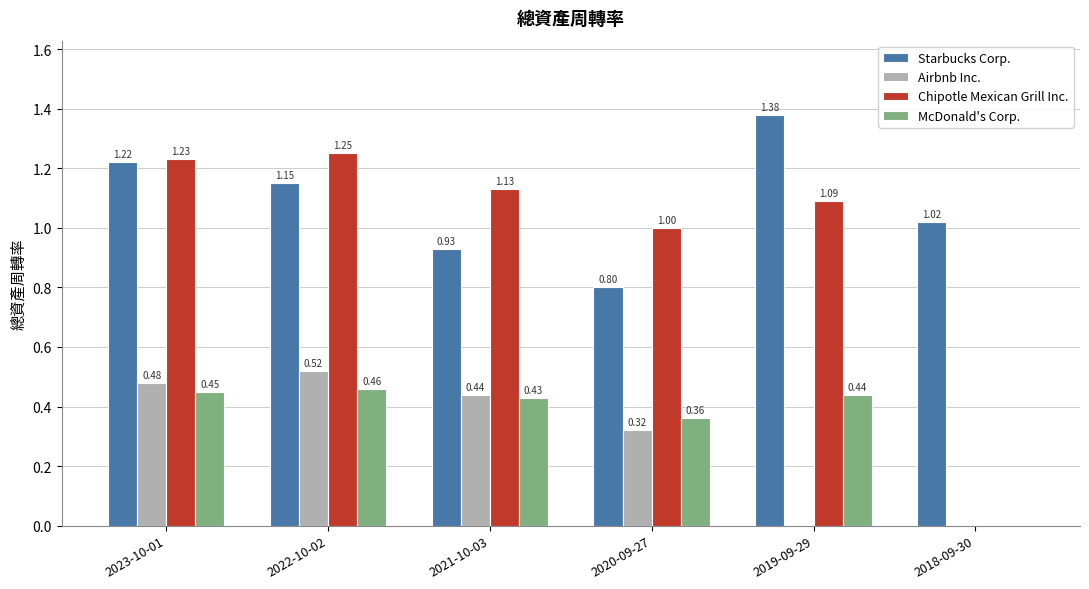

What is the sum of all Chipotle Mexican Grill Inc. values?

5.7